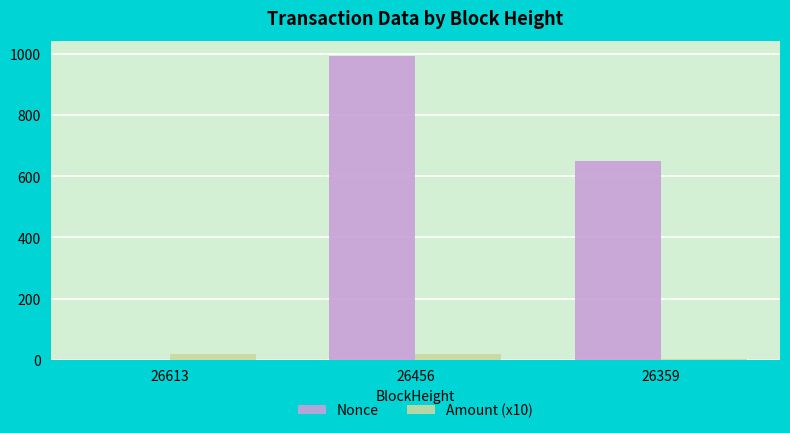

At which label does Nonce first exceed 651?

26456